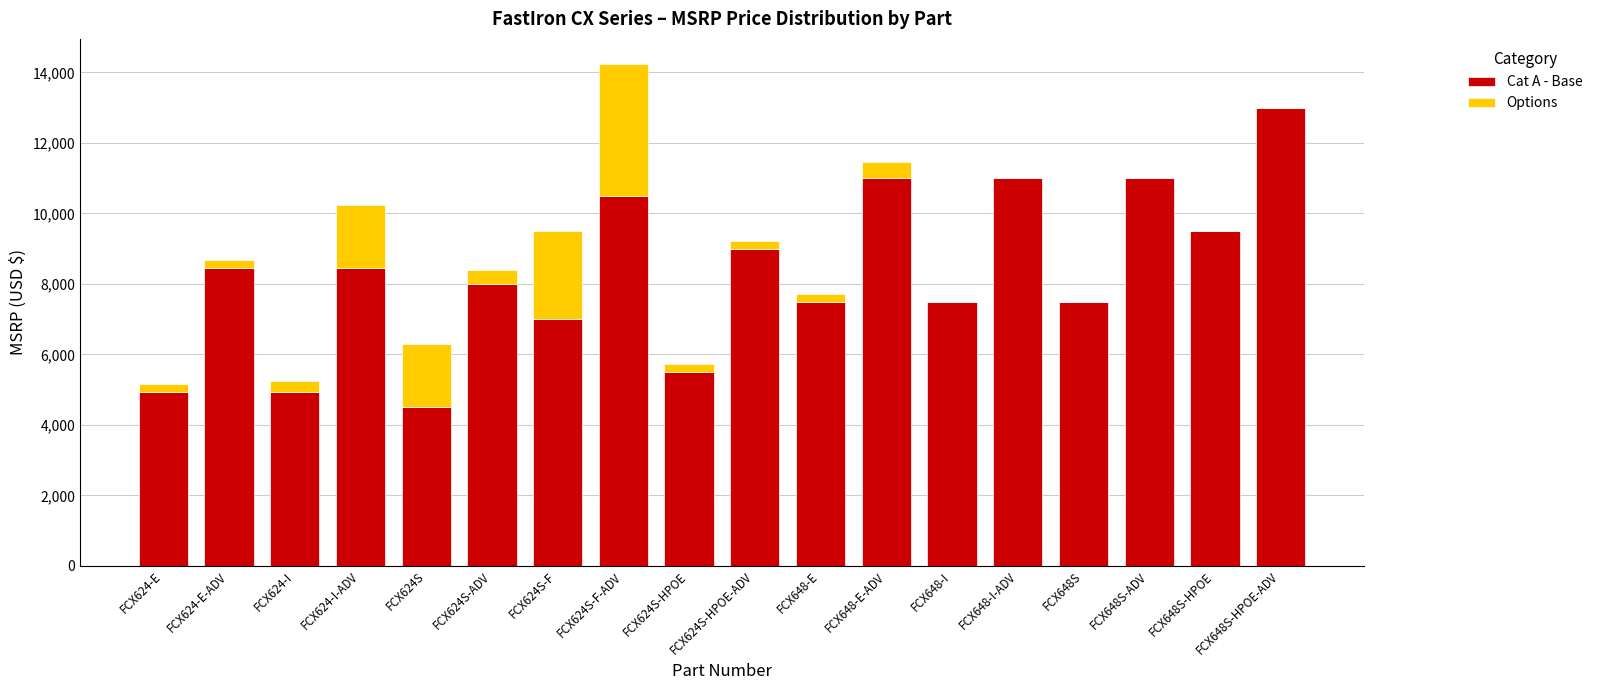

What is the total value across all series at FCX648S?

7495